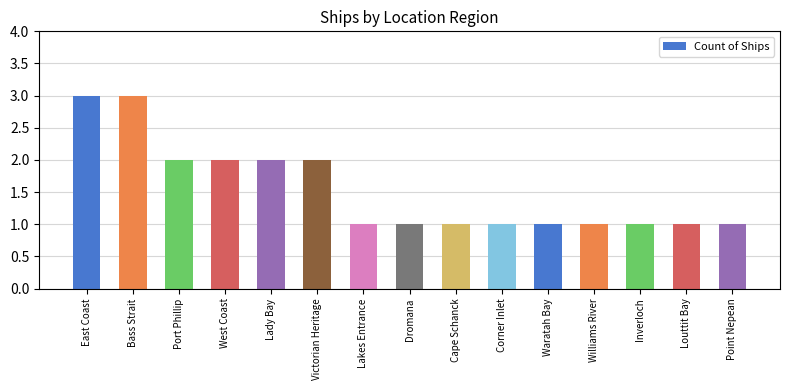

Approximately how many times larger is the value at Port Phillip compared to Lakes Entrance?

2.0